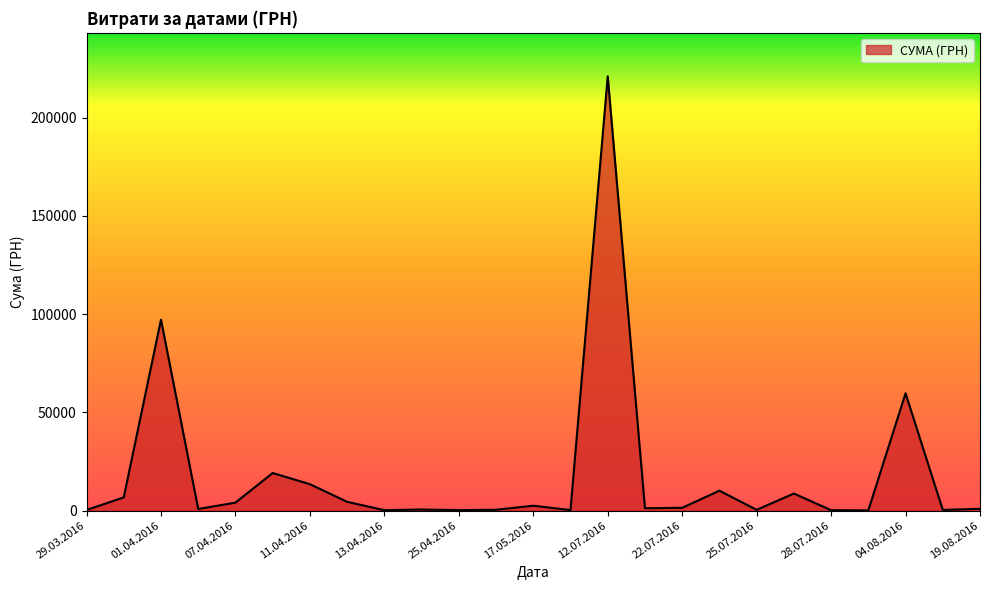

What is the maximum value shown in the chart?

221138.5